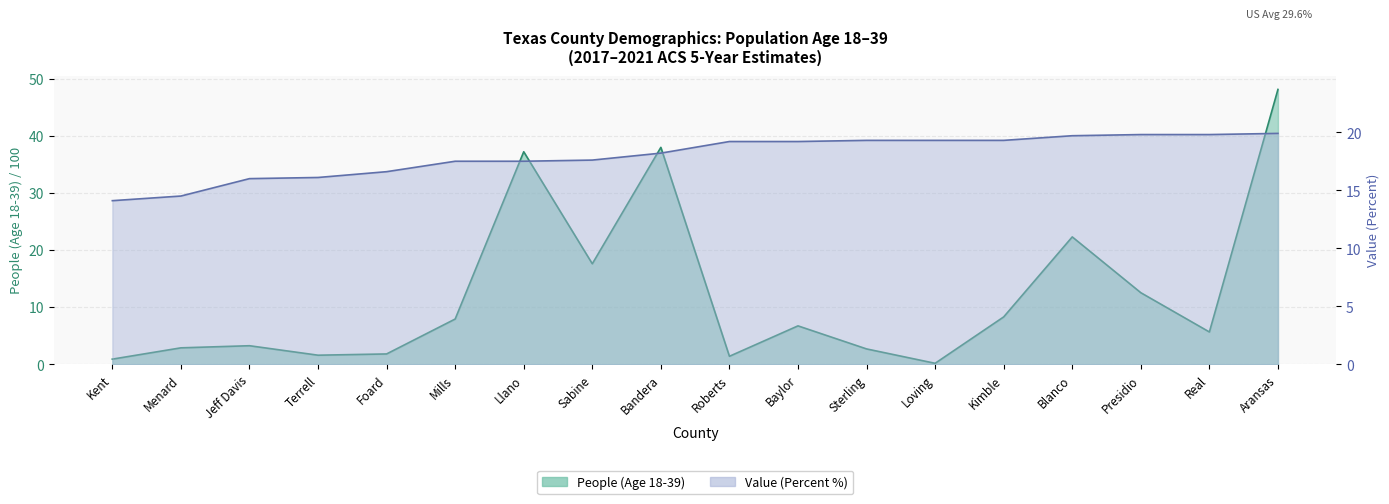

Between which two adjacent categories do Value (Percent) and People (Age 18-39) first intersect?

Mills and Llano